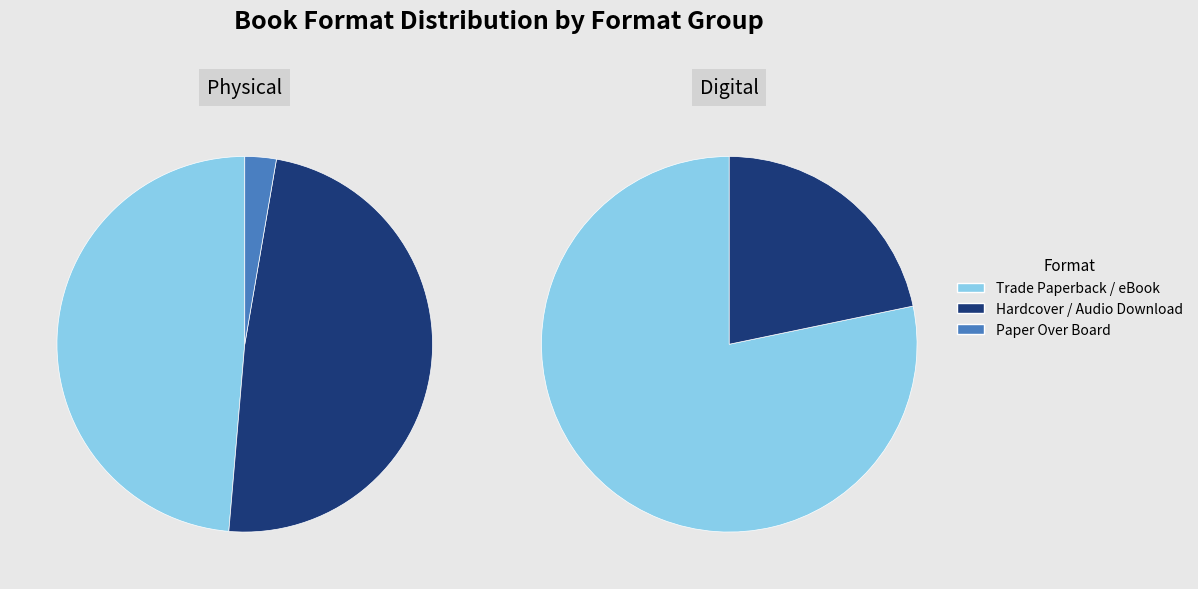

What percentage is the Paper Over Board slice, to the nearest percent?

2%